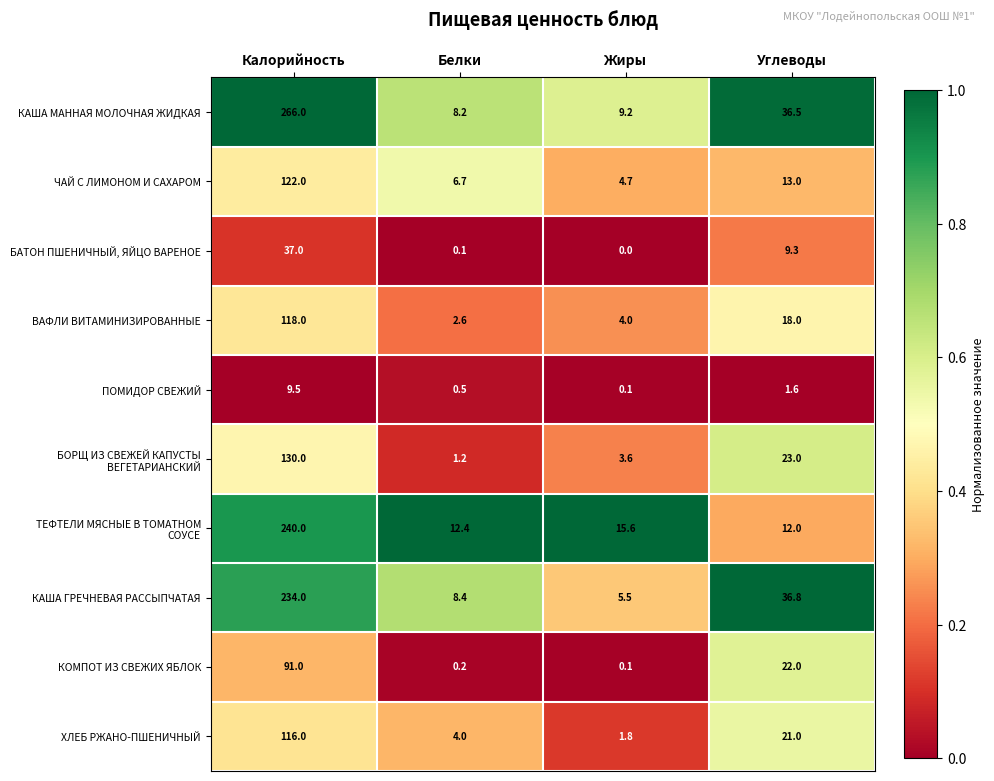

Which series has the largest total across all categories?

КАША МАННАЯ МОЛОЧНАЯ ЖИДКАЯ